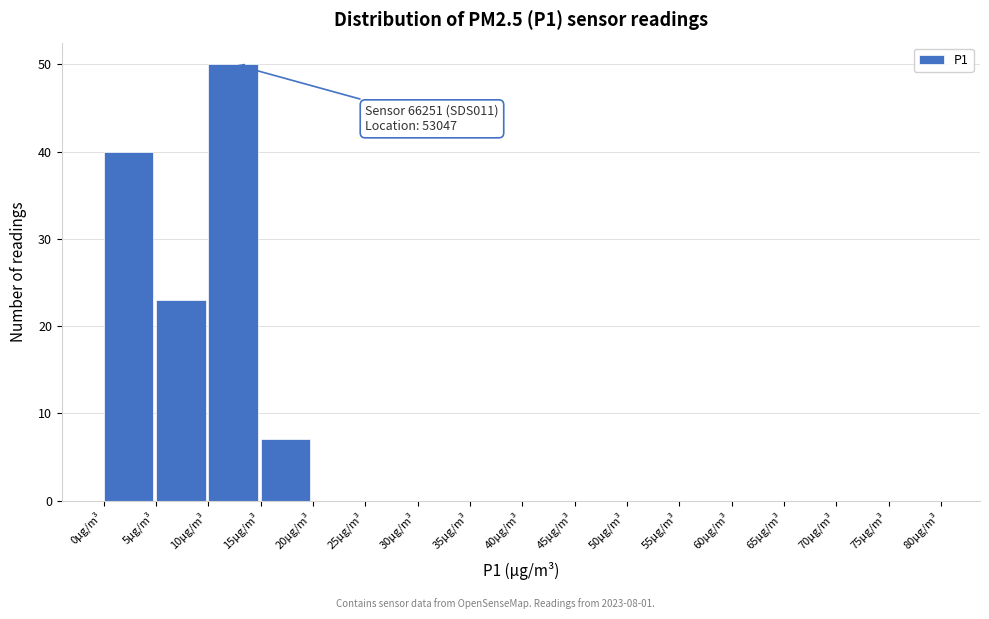

Over which range of the x-axis is the bar tallest?

10 to 15